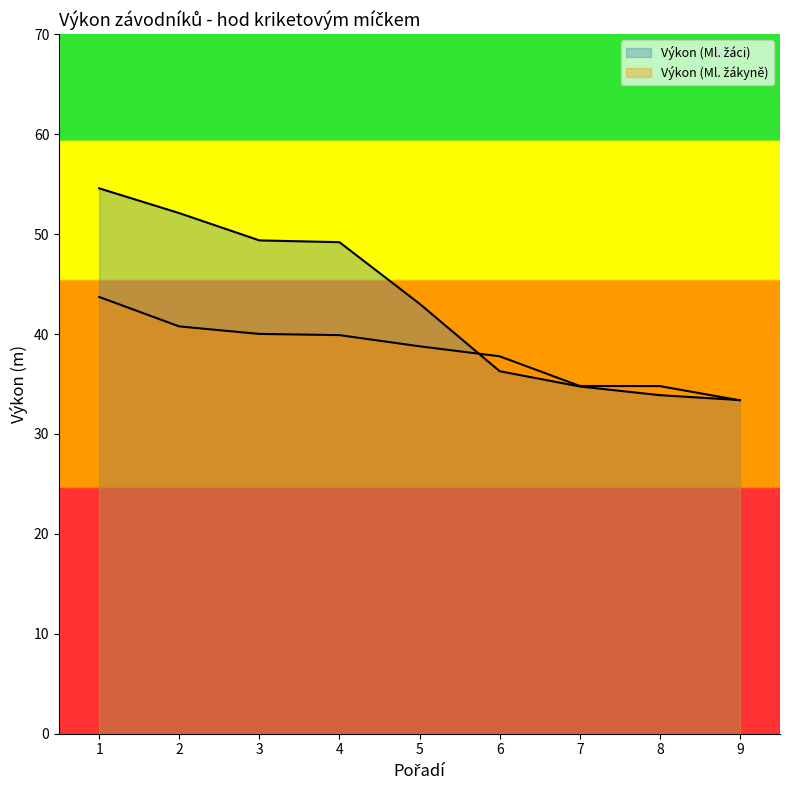

What is the sum of the Výkon (Ml. žáci) values at 5 and 4?

92.2